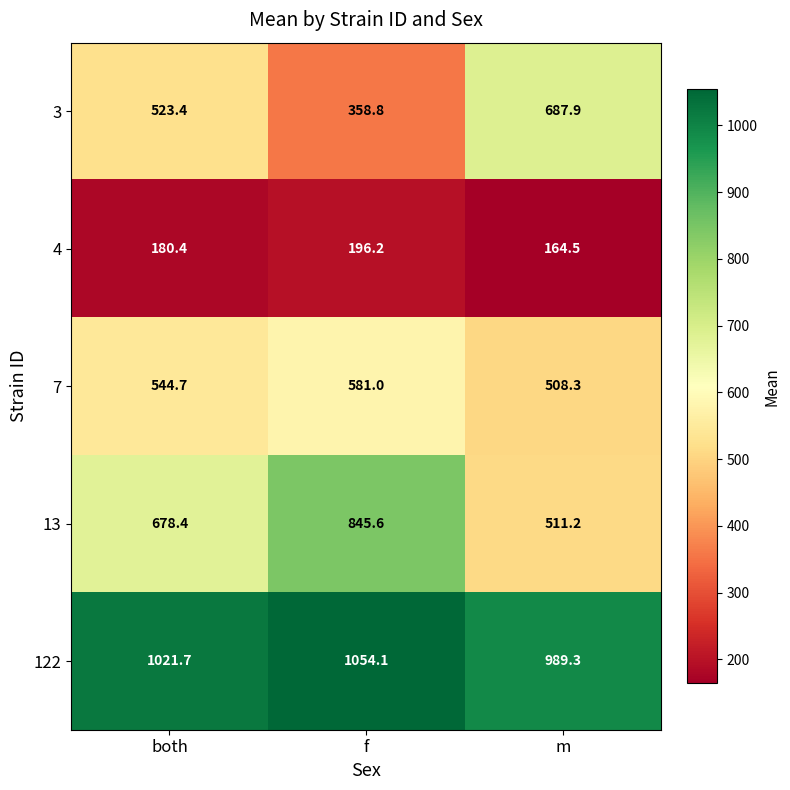

The 4 series shows 180.4 at both. True or false?

True